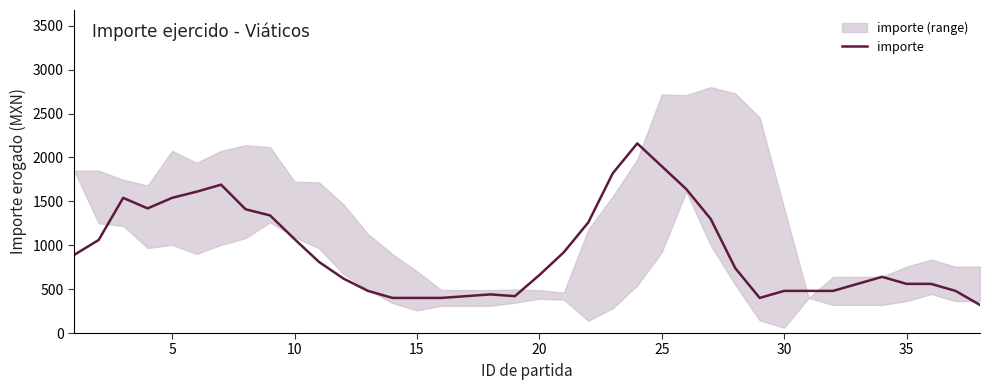

What is the minimum value for importe?

320